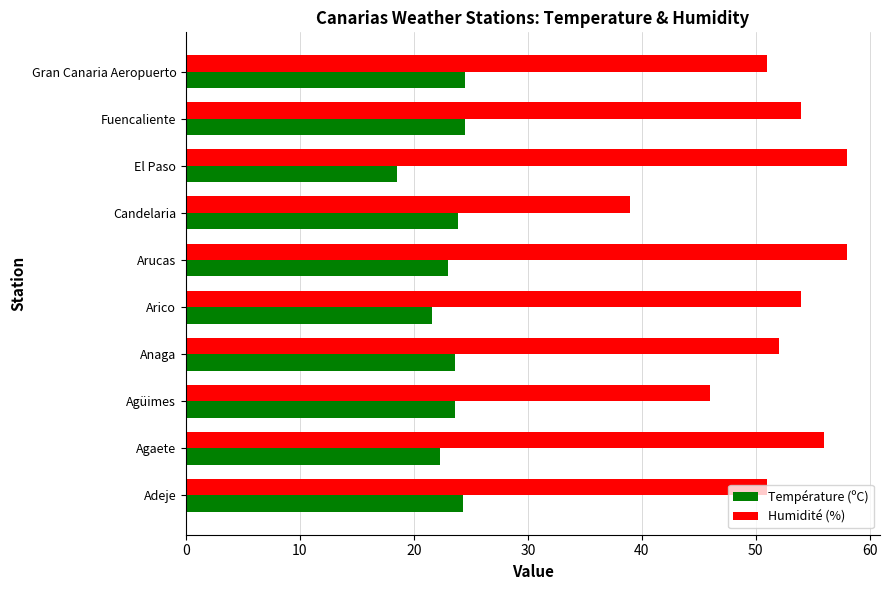

Read the Température (ºC) value at Agüimes.

23.6